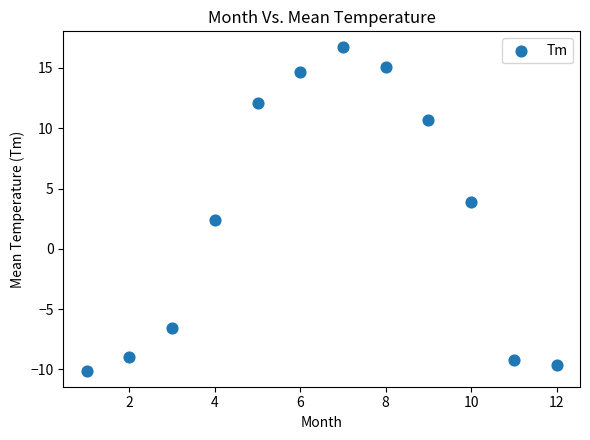

What is the range of Y values (max minus min)?

26.8